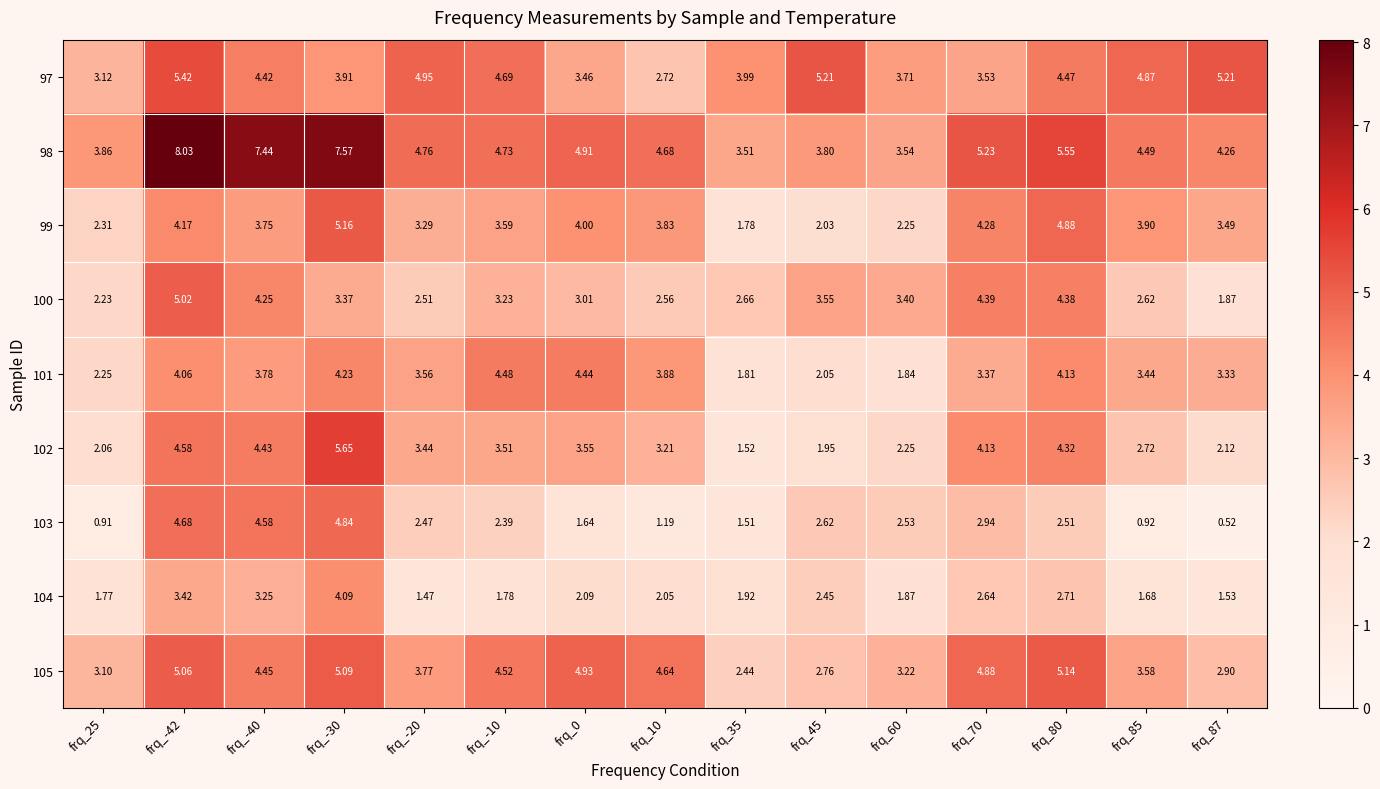

At which category does the chart reach its peak across all series?

frq_-42